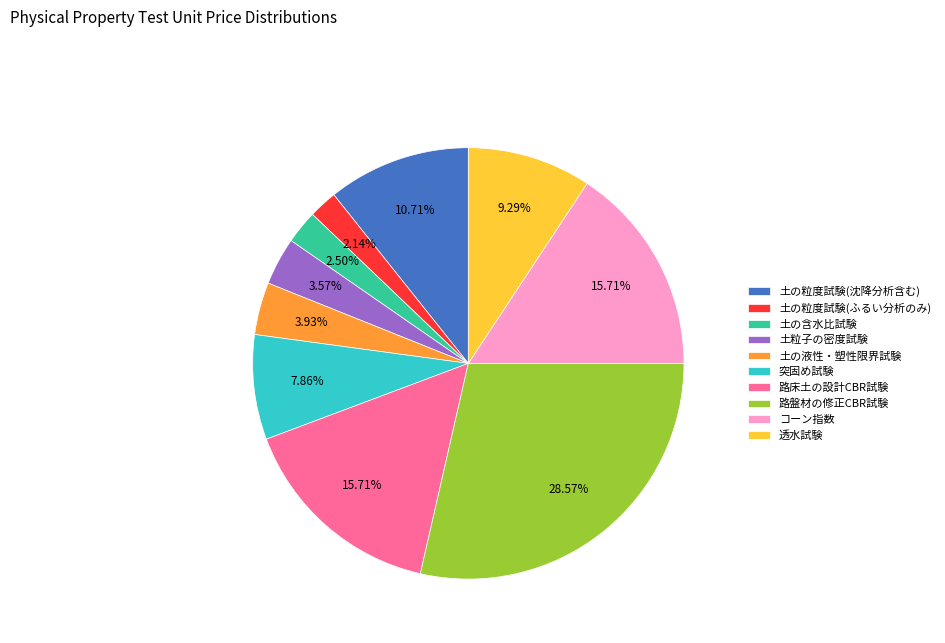

How many slices are in this pie chart?

10